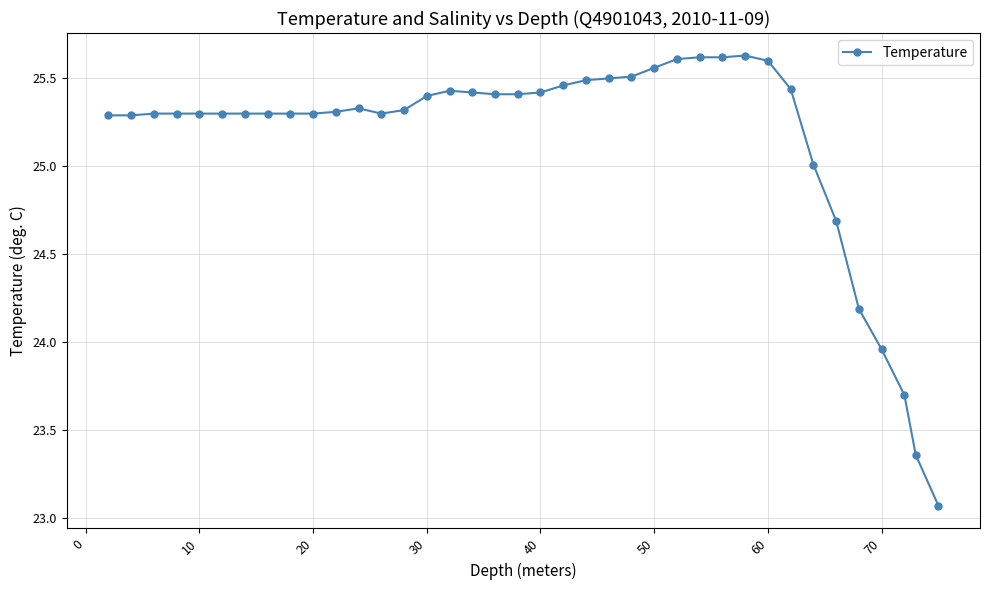

True or false: there are more than 1 points higher than both neighbors.

True